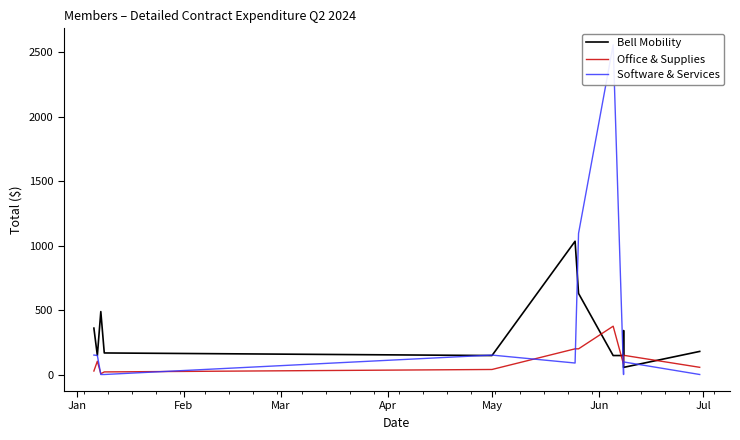

Where does the Software & Services series first go above 98?

Jan